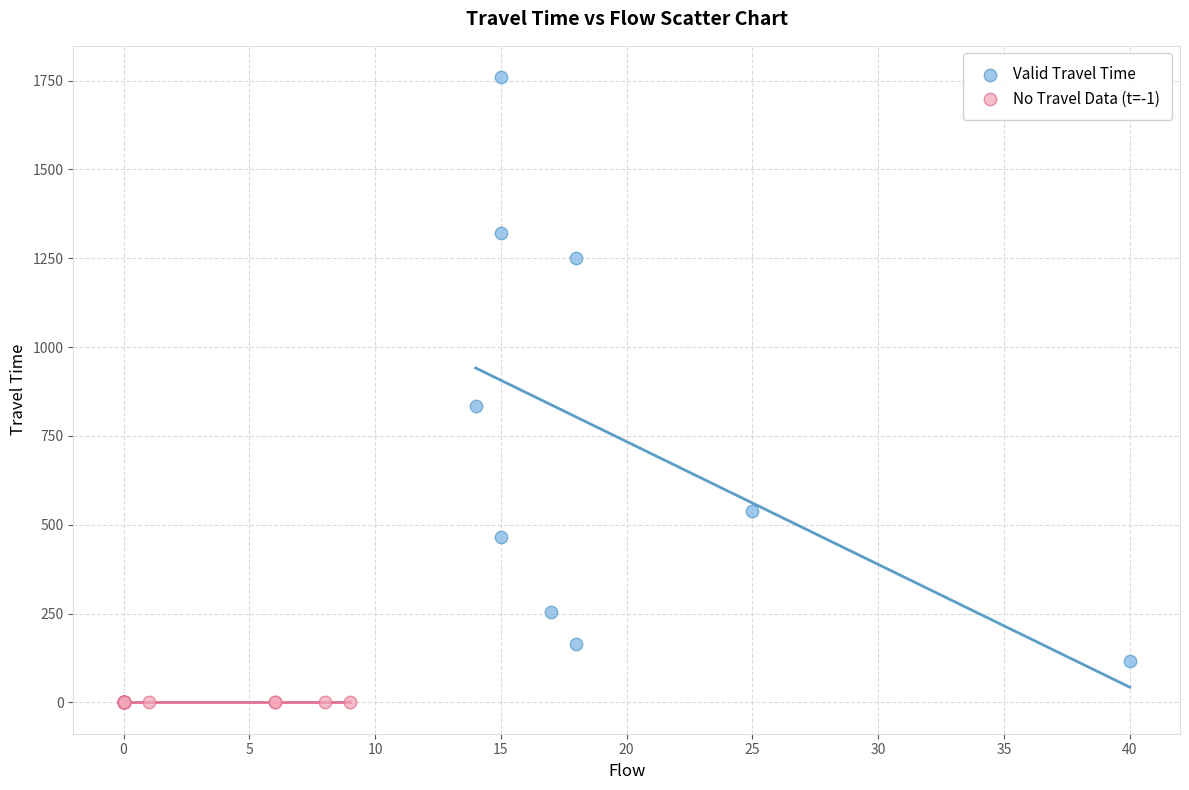

What are all the series names shown in the legend?

Valid Travel Time, No Travel Data (t=-1)